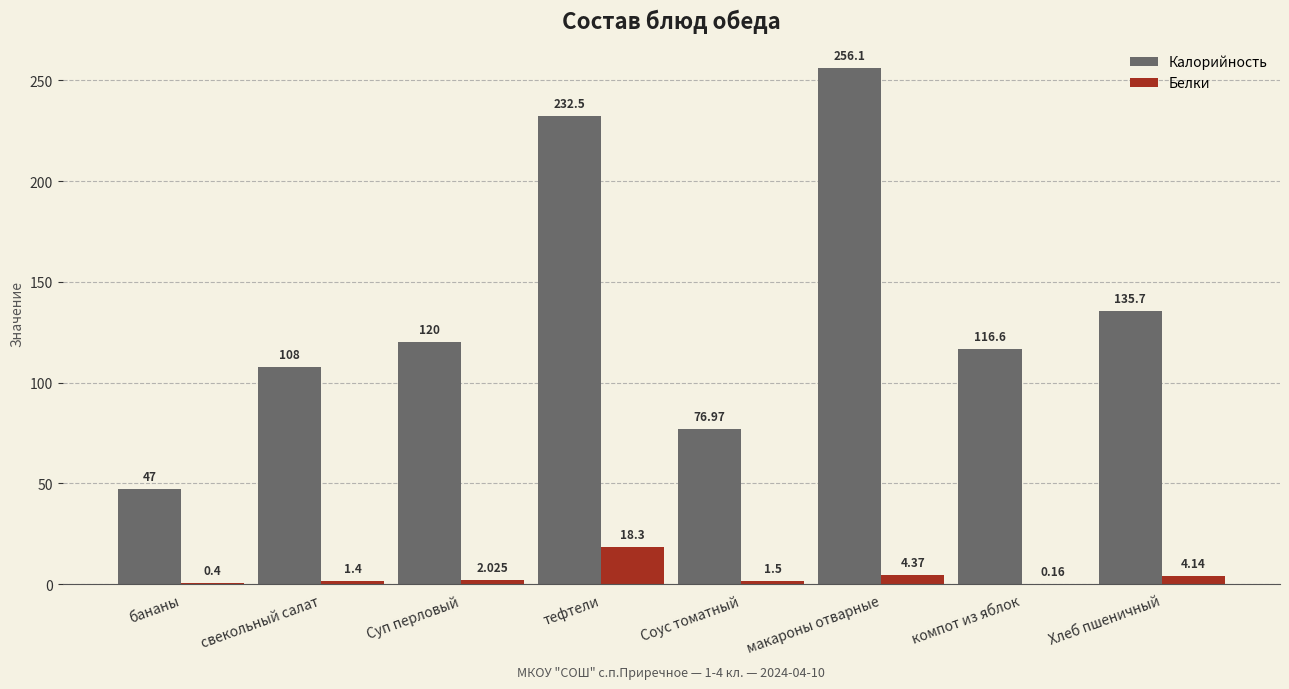

What is the sum of all Калорийность values?

1092.9